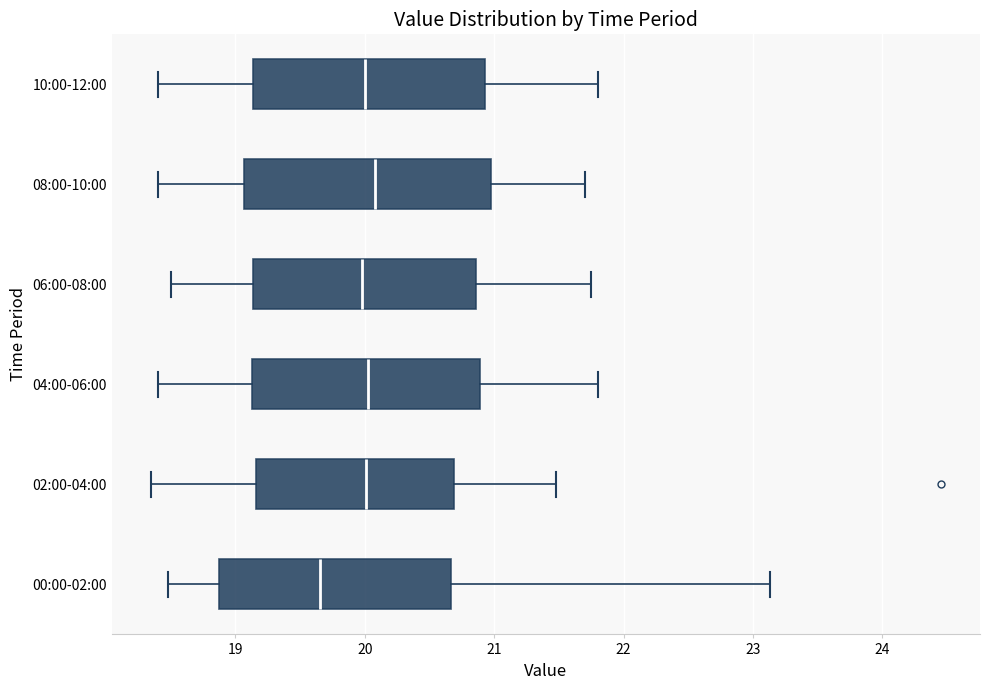

Comparing the boxes themselves (not the whiskers), which one is the widest?

08:00-10:00